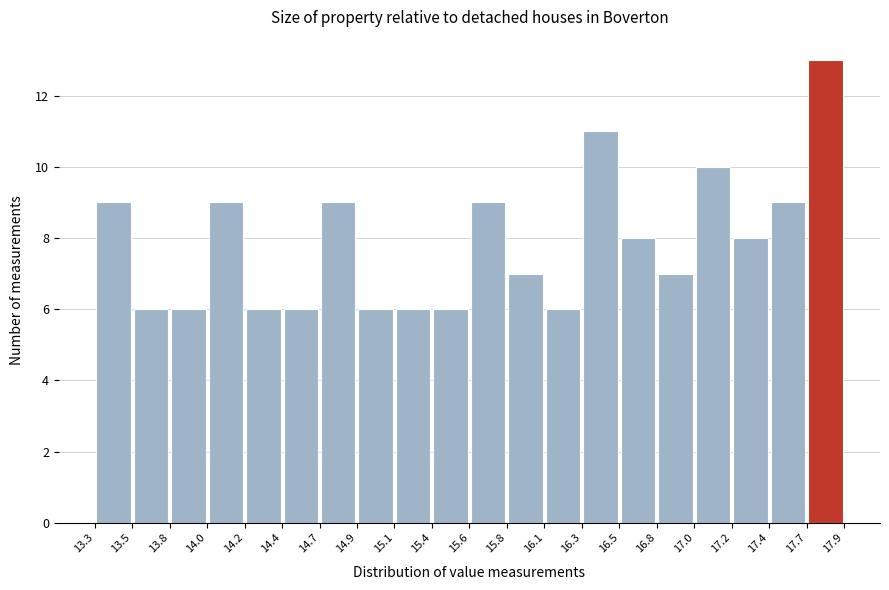

What is the height of the bar covering 15.1 to 15.4 on the x-axis? The values are not printed on the chart, so give them approximately, as read against the axis.

6